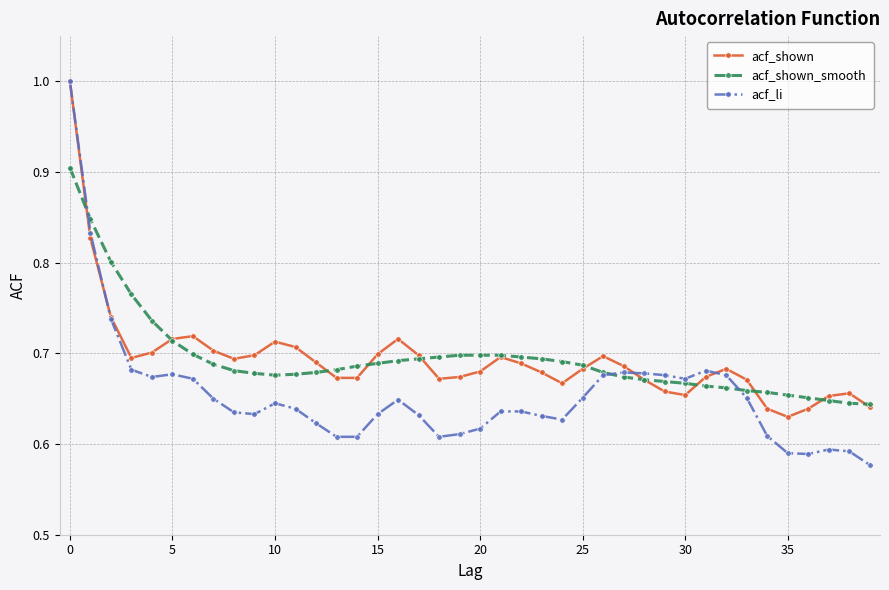

Which series has the largest range (max minus min)?

acf_li